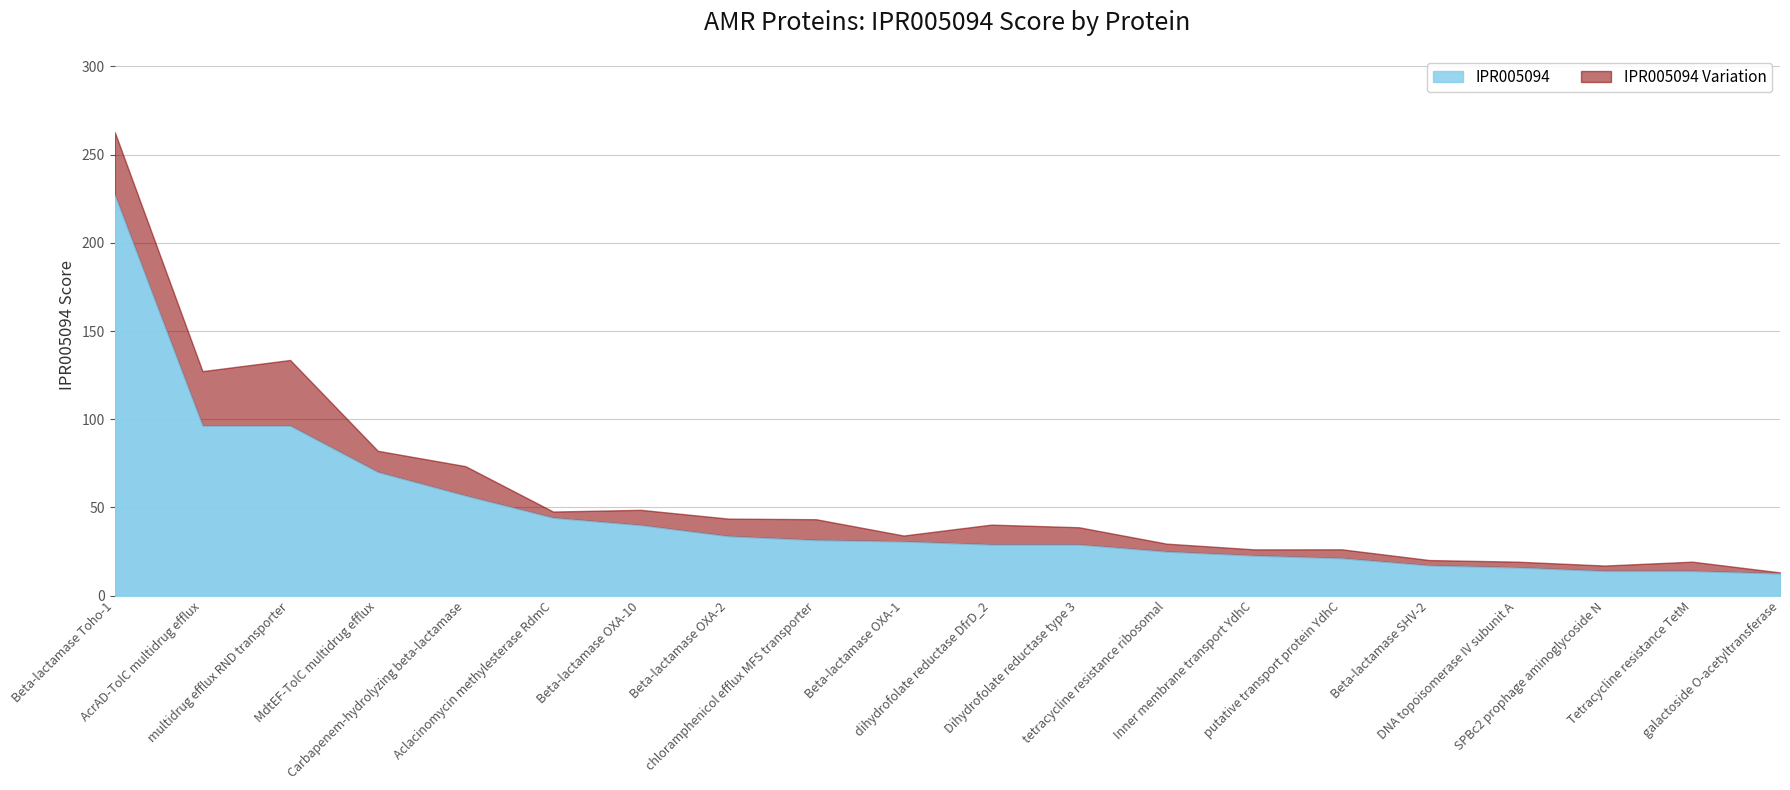

What is the minimum value shown in the chart?

12.6